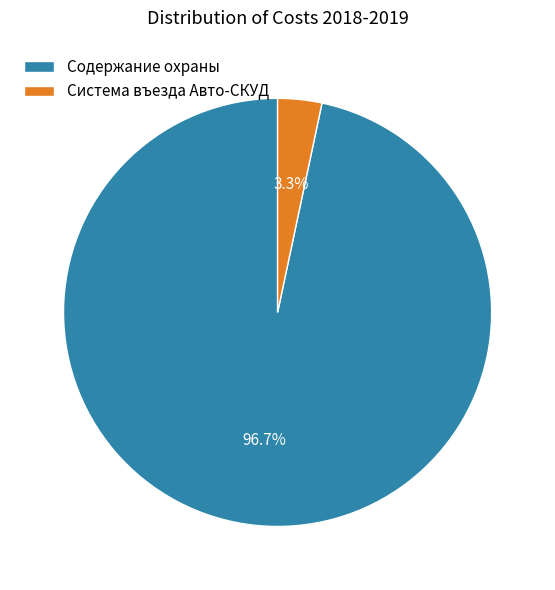

What is the majority slice?

Содержание охраны